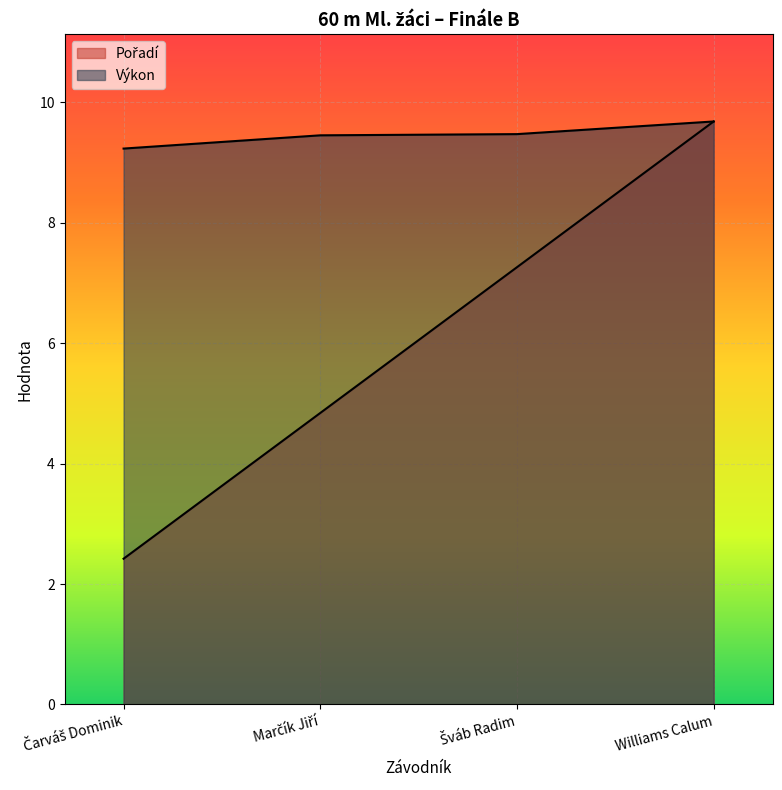

True or false: Výkon and Pořadí cross at least once.

False